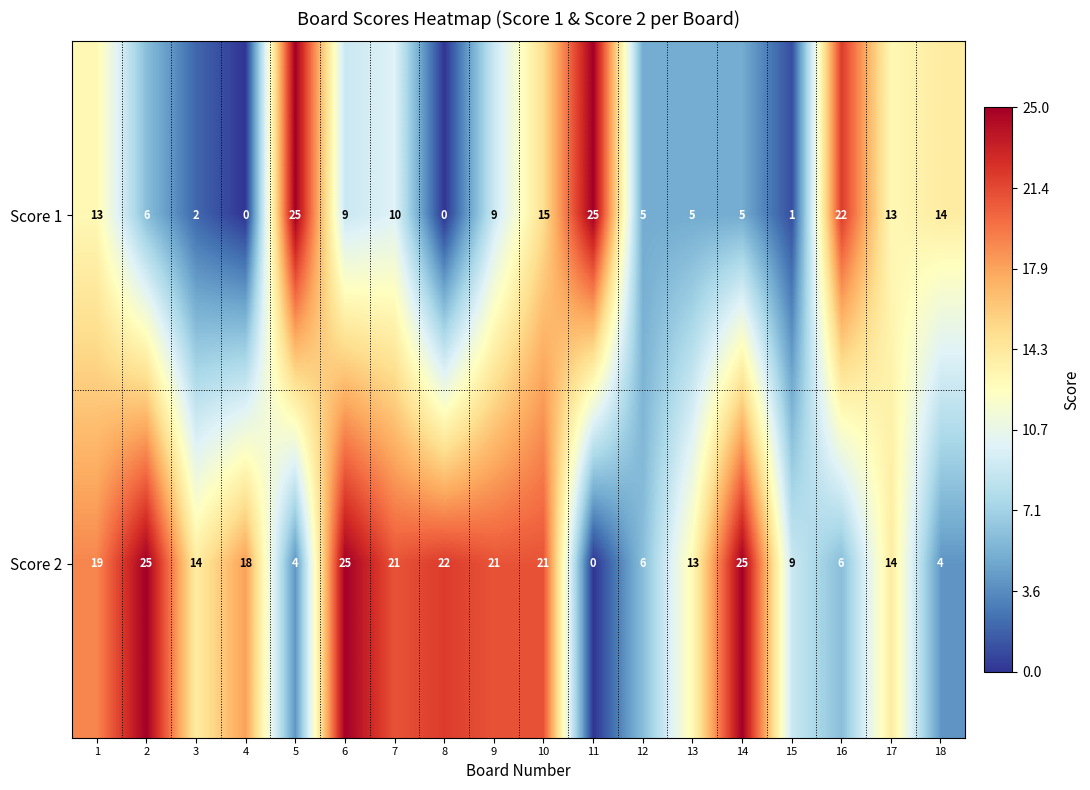

Rank the series at 16 from highest to lowest value.

Score 1, Score 2